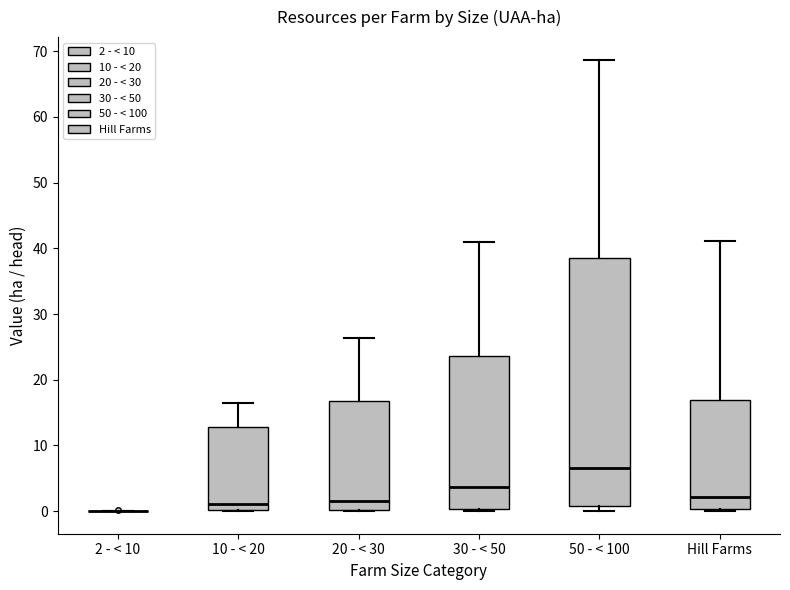

Where does the upper whisker of the box for 30 - < 50 end on the y-axis? The values are not printed on the chart, so give them approximately, as read against the axis.

41